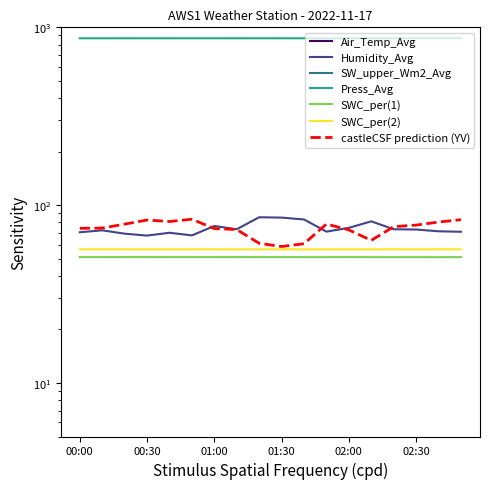

What is the maximum value for SWC_per(2)?

56.5